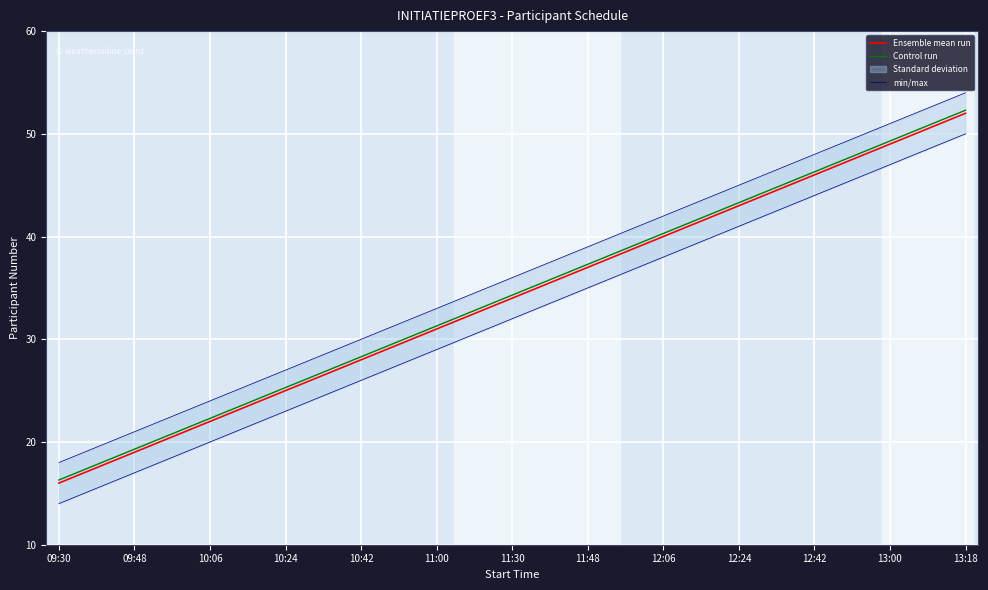

At which label does Ensemble mean run reach its minimum?

09:30